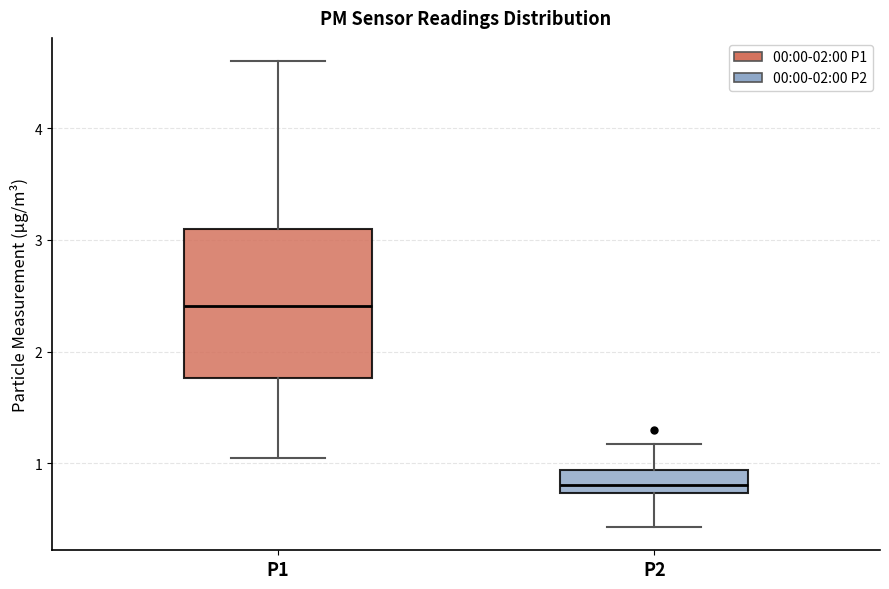

Which box is the tallest, from its lower edge to its upper edge?

P1